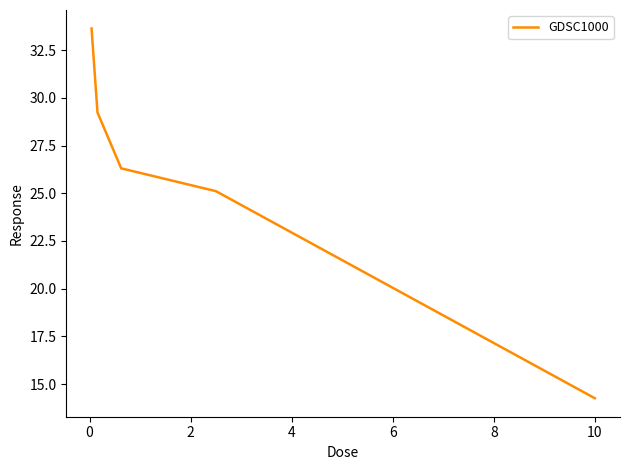

What is the difference between the second highest and second lowest values?

4.1